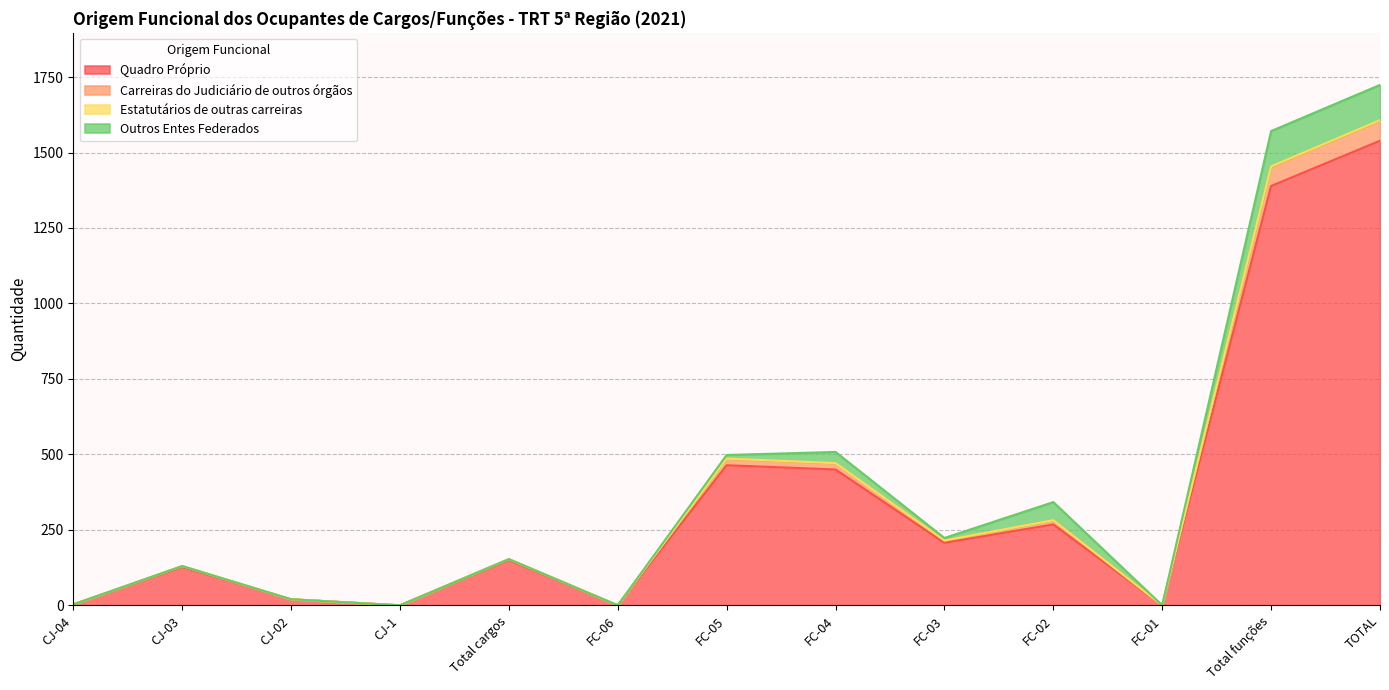

Read the Quadro Próprio value at FC-03, to the nearest 50.

200